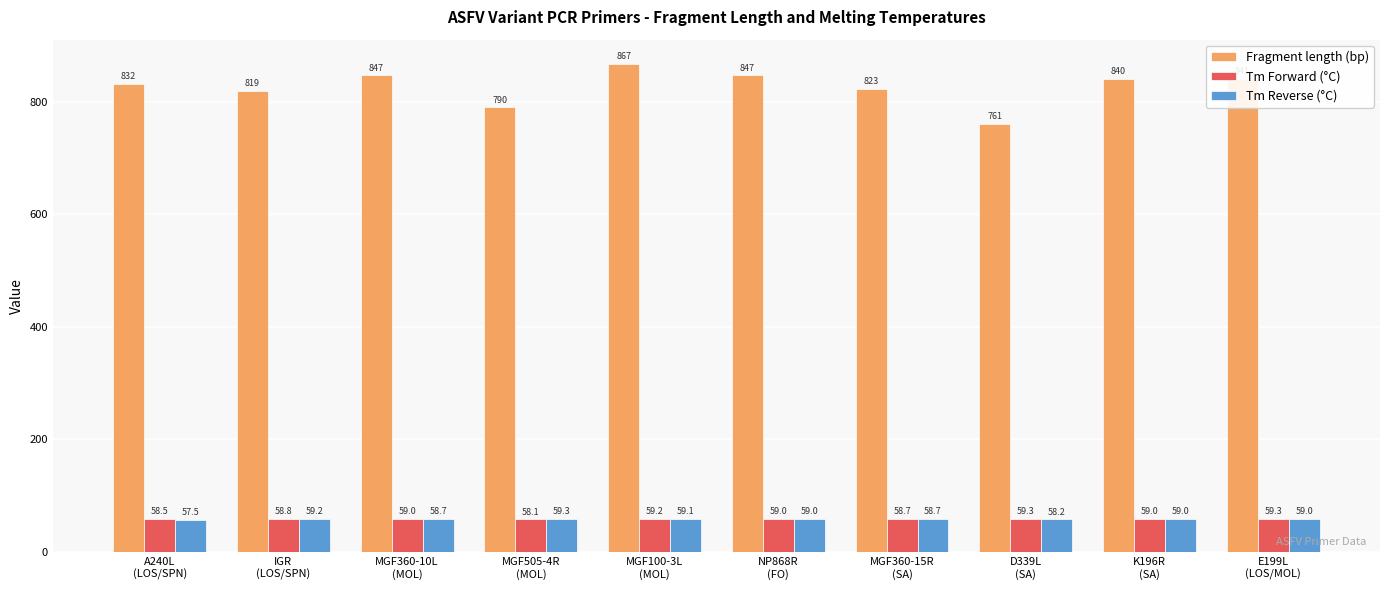

What is the label of the 4th bar from the left?

MGF505-4R
(MOL)